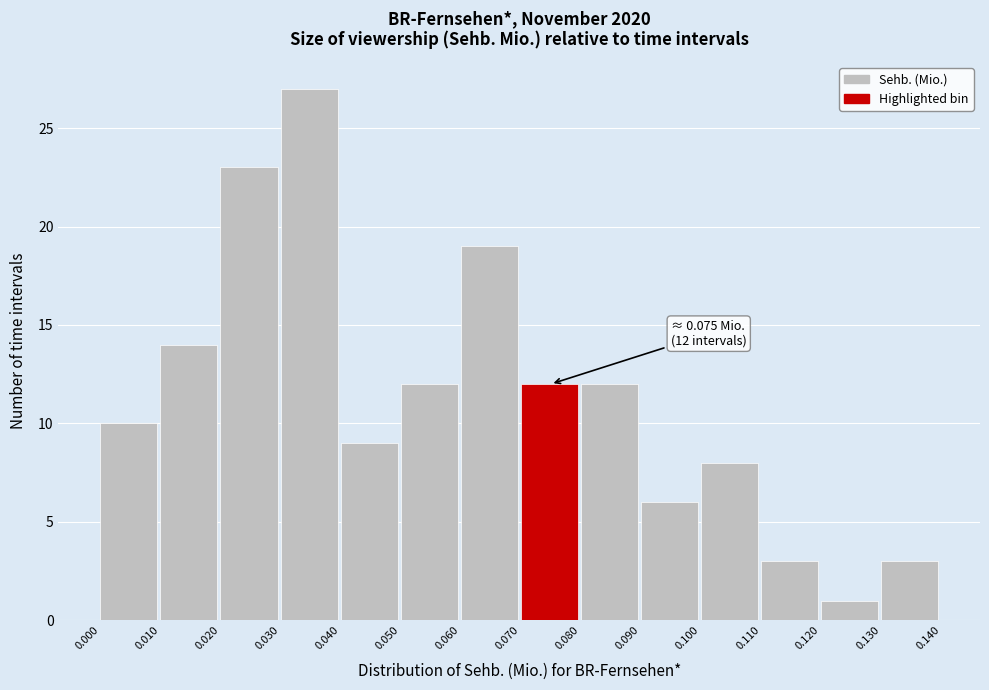

Which range on the x-axis has the tallest bar?

0.030 to 0.040